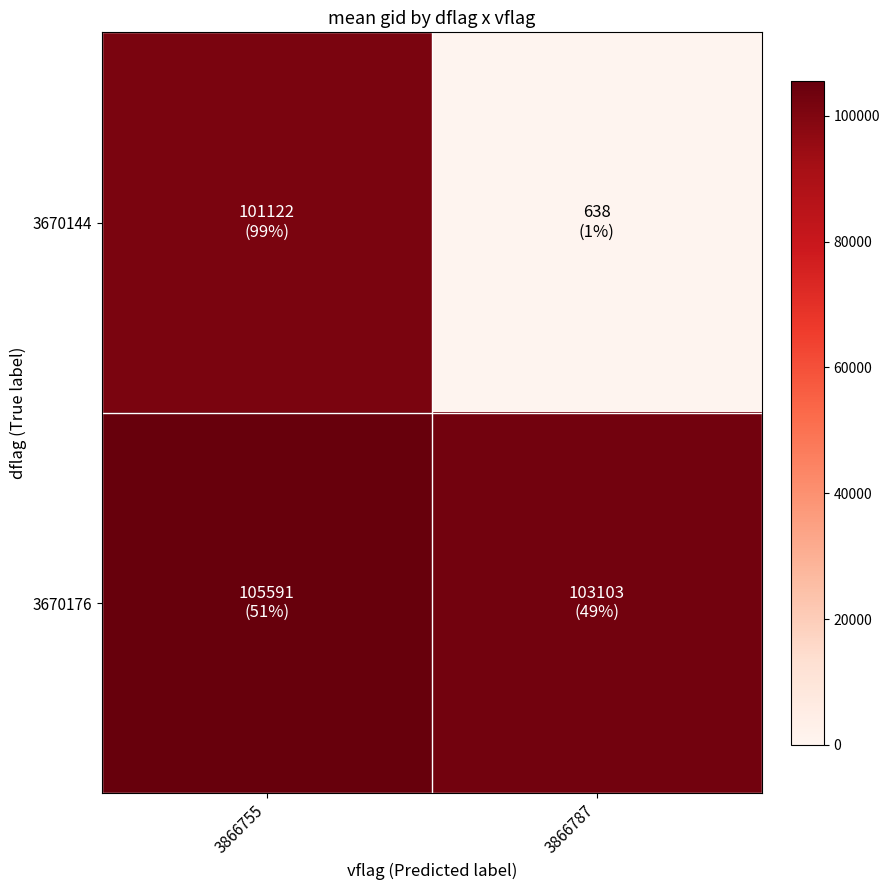

Which has a higher value, 3866787 or 3866755?

3866755